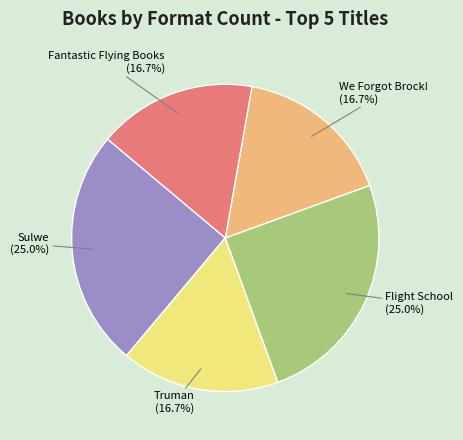

How many slices are in this pie chart?

5